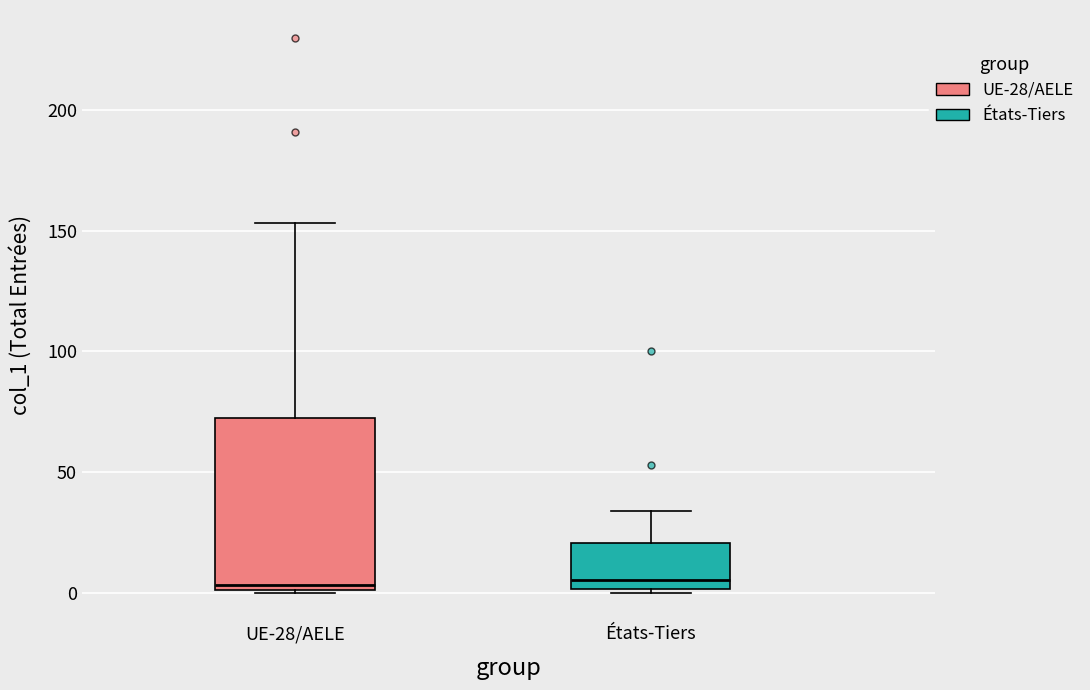

Reading left to right, read every box against the y-axis: the position of its median line, the range the box covers, and the ends of its whiskers. The values are not printed on the chart, so give them approximately, as read against the axis.

UE-28/AELE: median 5, box 0 to 75, whiskers 0 to 155
États-Tiers: median 5, box 0 to 20, whiskers 0 to 35